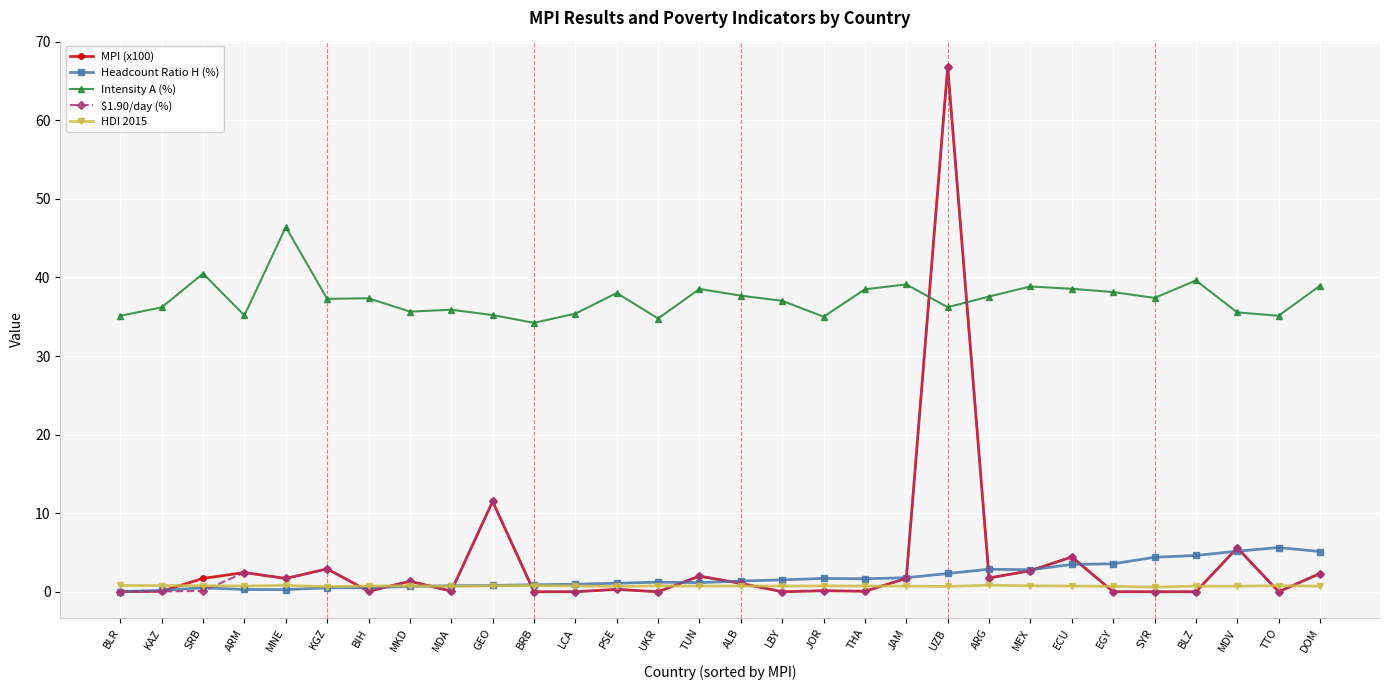

At how many categories does at least one series exceed 25?

30